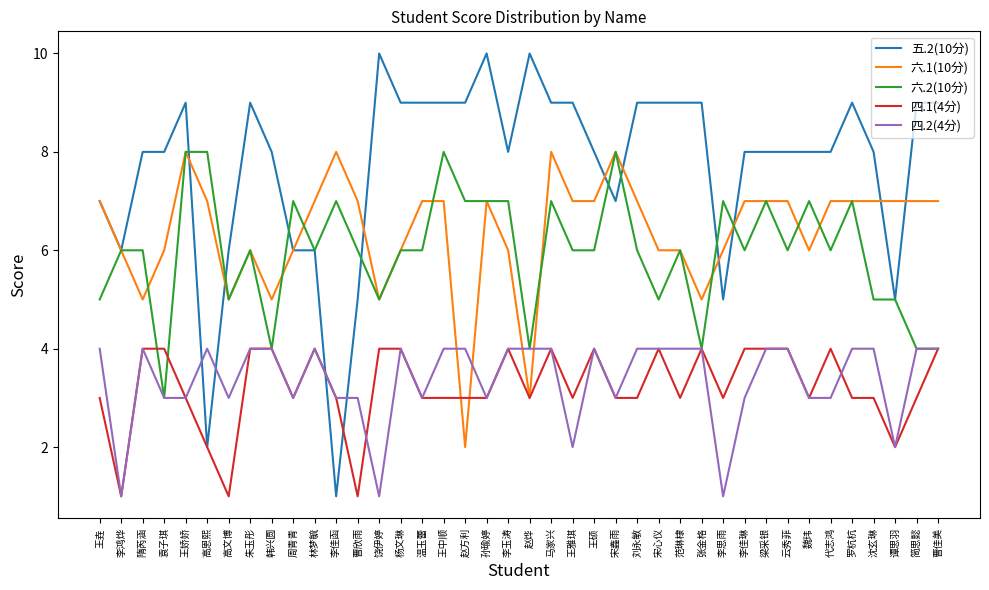

At which label does 六.2(10分) reach its minimum?

袁子琪